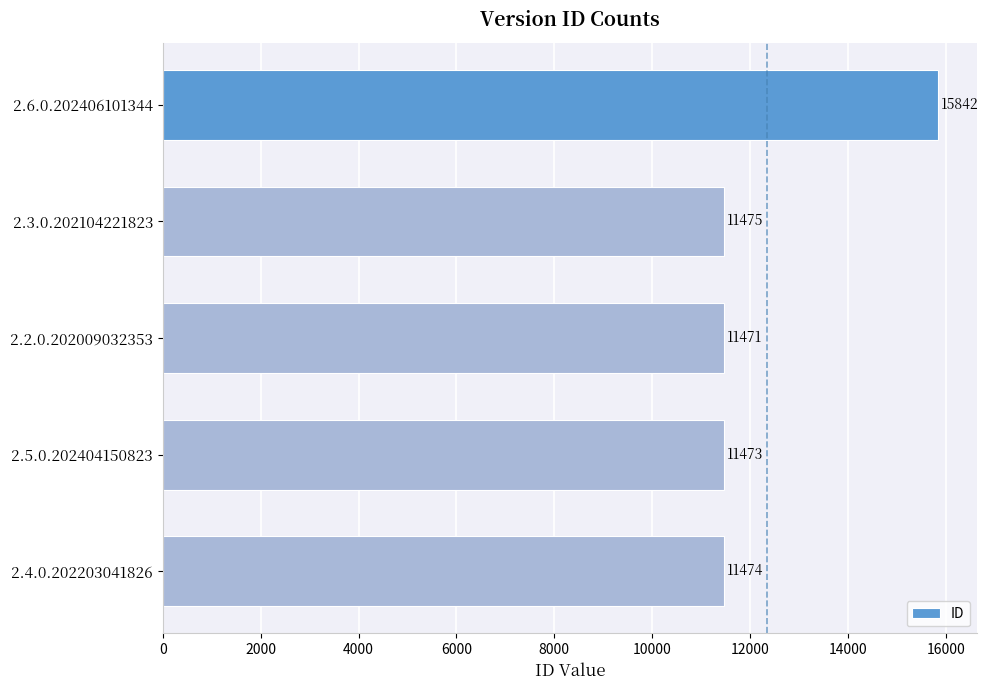

How many data points does each series have?

5